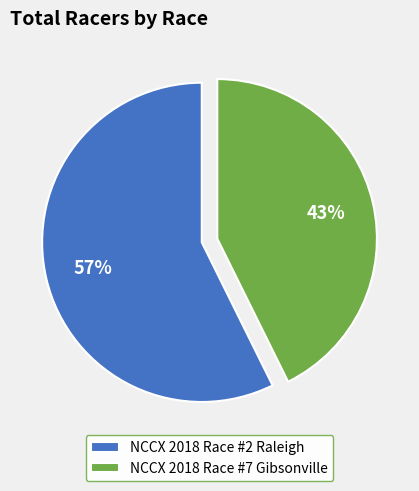

Count the number of slices in the pie.

2